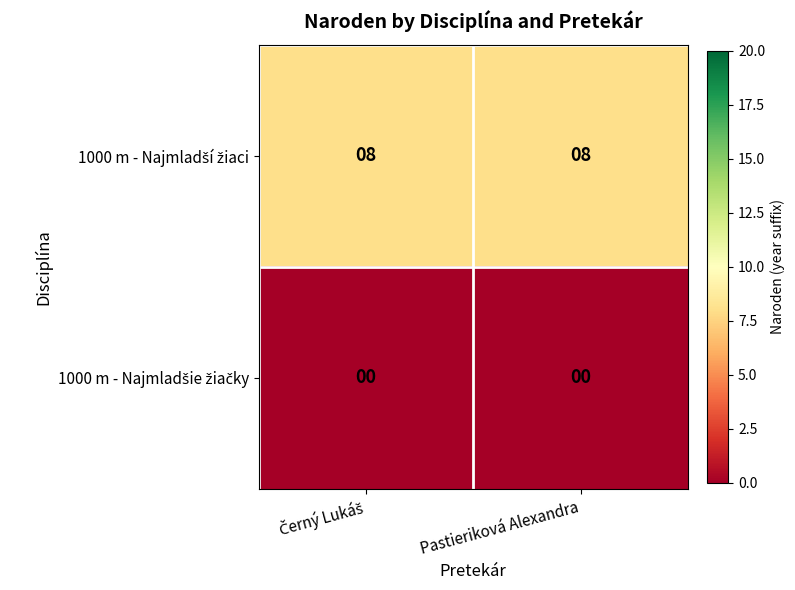

What is the spread (max minus min) of values at Pastieriková Alexandra?

8